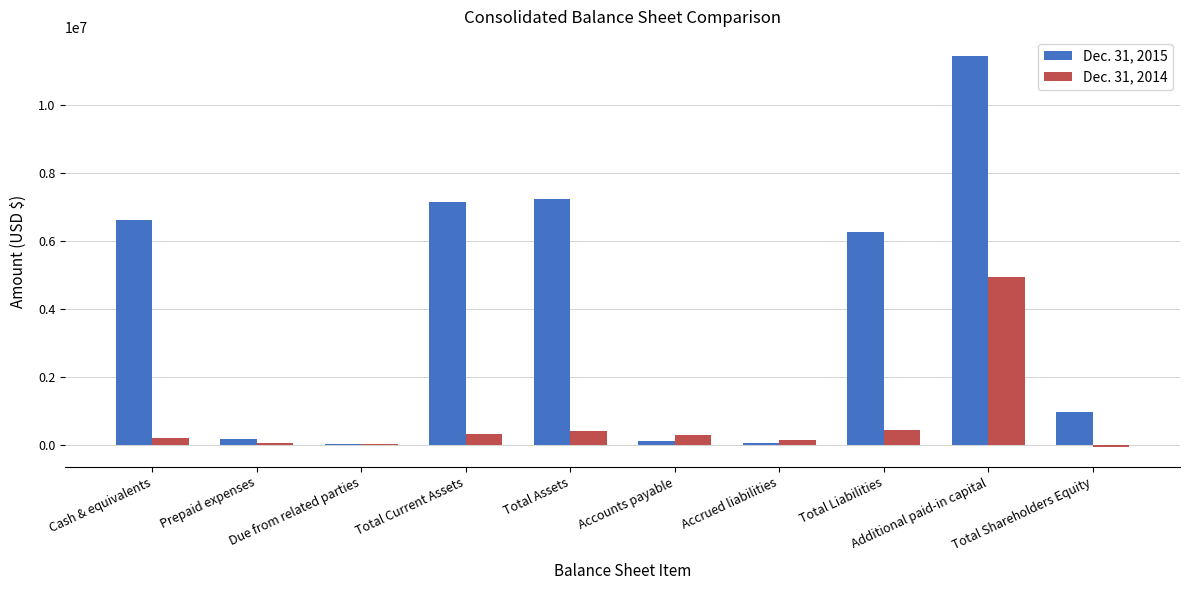

What is the minimum value for Dec. 31, 2015?

38554